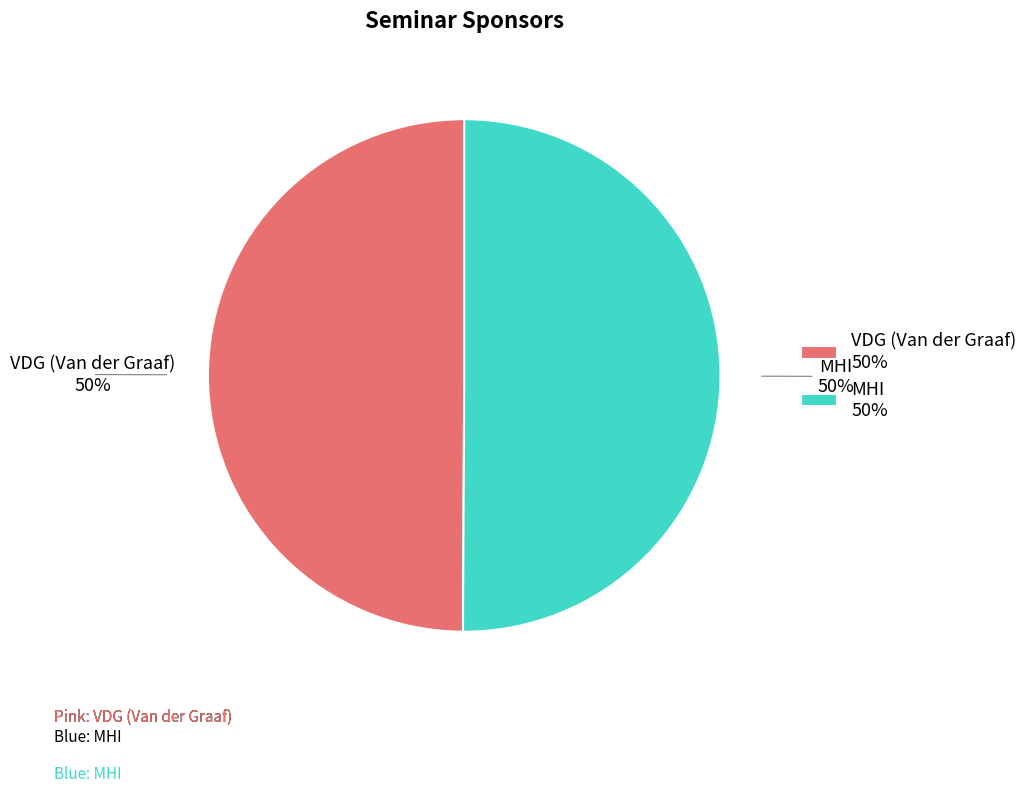

To the nearest percent, what percentage of the pie is MHI 50%?

50%